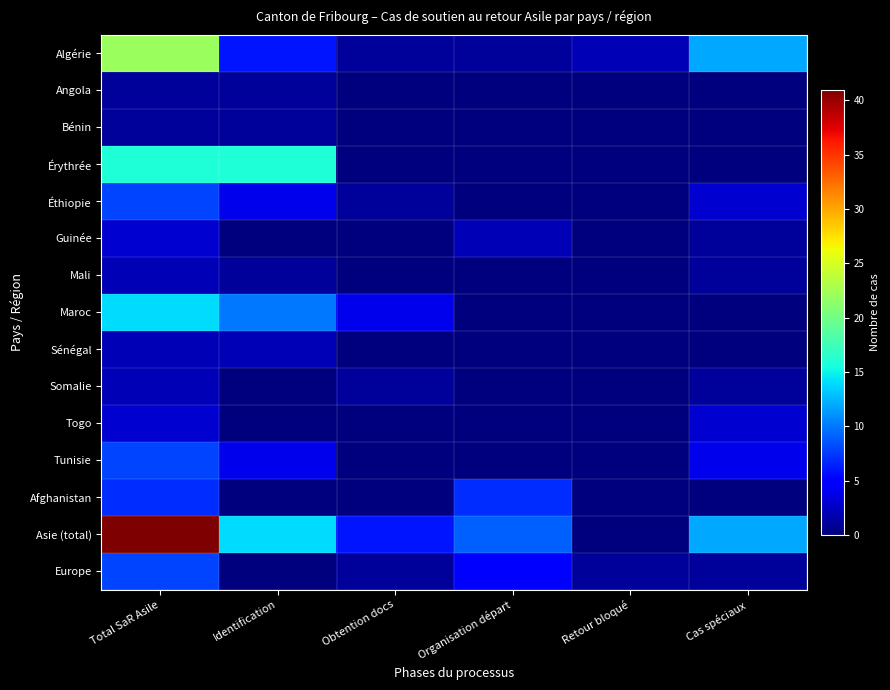

Reading left to right, what are all the values shown in this chart?

Algérie: Total SaR Asile=22	Identification=6	Obtention docs=1	Organisation départ=1	Retour bloqué=2	Cas spéciaux=12
Angola: Total SaR Asile=1	Identification=1	Obtention docs=0	Organisation départ=0	Retour bloqué=0	Cas spéciaux=0
Bénin: Total SaR Asile=1	Identification=1	Obtention docs=0	Organisation départ=0	Retour bloqué=0	Cas spéciaux=0
Érythrée: Total SaR Asile=16	Identification=16	Obtention docs=0	Organisation départ=0	Retour bloqué=0	Cas spéciaux=0
Éthiopie: Total SaR Asile=8	Identification=4	Obtention docs=1	Organisation départ=0	Retour bloqué=0	Cas spéciaux=3
Guinée: Total SaR Asile=3	Identification=0	Obtention docs=0	Organisation départ=2	Retour bloqué=0	Cas spéciaux=1
Mali: Total SaR Asile=2	Identification=1	Obtention docs=0	Organisation départ=0	Retour bloqué=0	Cas spéciaux=1
Maroc: Total SaR Asile=14	Identification=10	Obtention docs=4	Organisation départ=0	Retour bloqué=0	Cas spéciaux=0
Sénégal: Total SaR Asile=2	Identification=2	Obtention docs=0	Organisation départ=0	Retour bloqué=0	Cas spéciaux=0
Somalie: Total SaR Asile=2	Identification=0	Obtention docs=1	Organisation départ=0	Retour bloqué=0	Cas spéciaux=1
Togo: Total SaR Asile=3	Identification=0	Obtention docs=0	Organisation départ=0	Retour bloqué=0	Cas spéciaux=3
Tunisie: Total SaR Asile=8	Identification=4	Obtention docs=0	Organisation départ=0	Retour bloqué=0	Cas spéciaux=4
Afghanistan: Total SaR Asile=7	Identification=0	Obtention docs=0	Organisation départ=7	Retour bloqué=0	Cas spéciaux=0
Asie (total): Total SaR Asile=41	Identification=14	Obtention docs=6	Organisation départ=9	Retour bloqué=0	Cas spéciaux=12
Europe: Total SaR Asile=8	Identification=0	Obtention docs=1	Organisation départ=5	Retour bloqué=1	Cas spéciaux=1